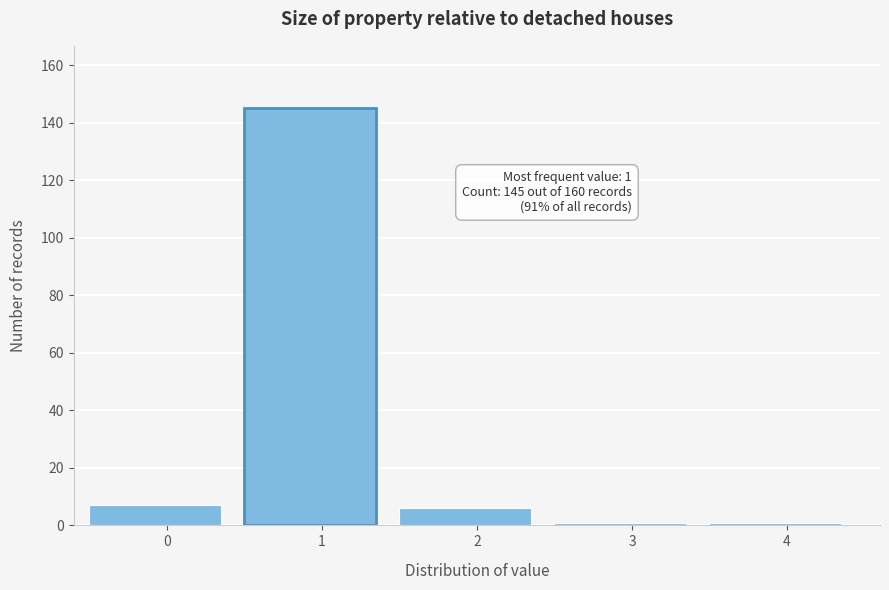

Reading left to right, extract all data points from this chart.

7	145	6	1	1